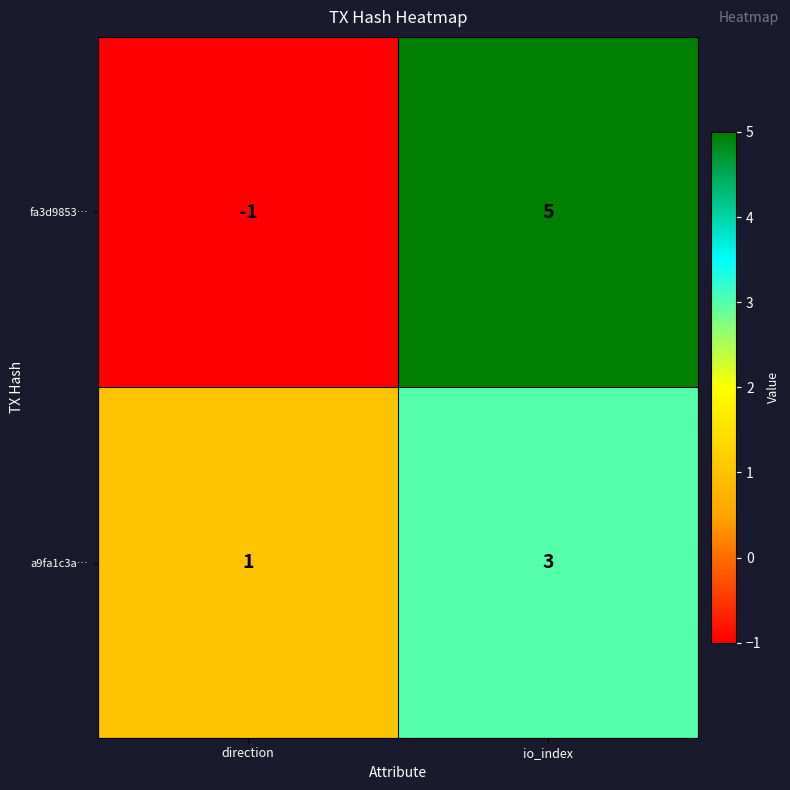

At which label is fa3d9853… closest to 2?

direction